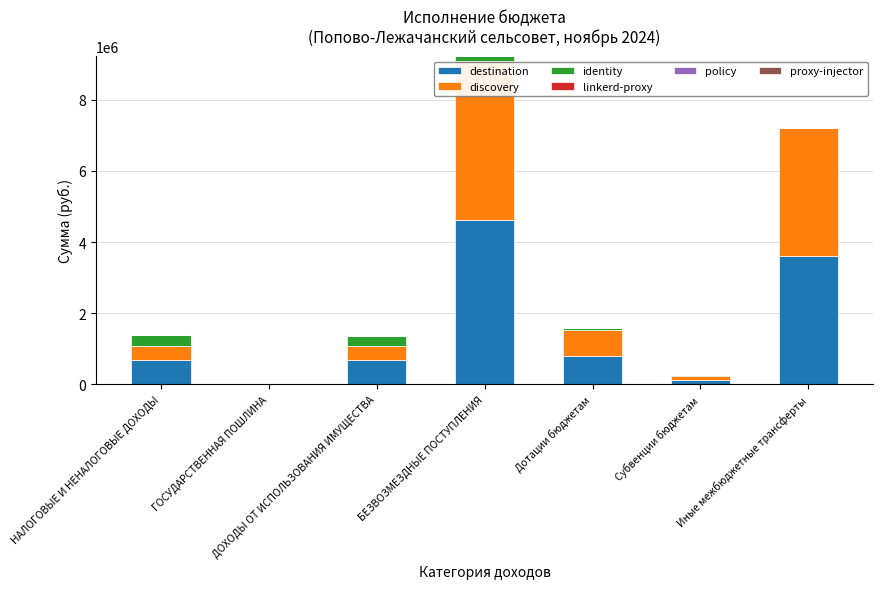

What is the highest value of the destination series?

4612093.5